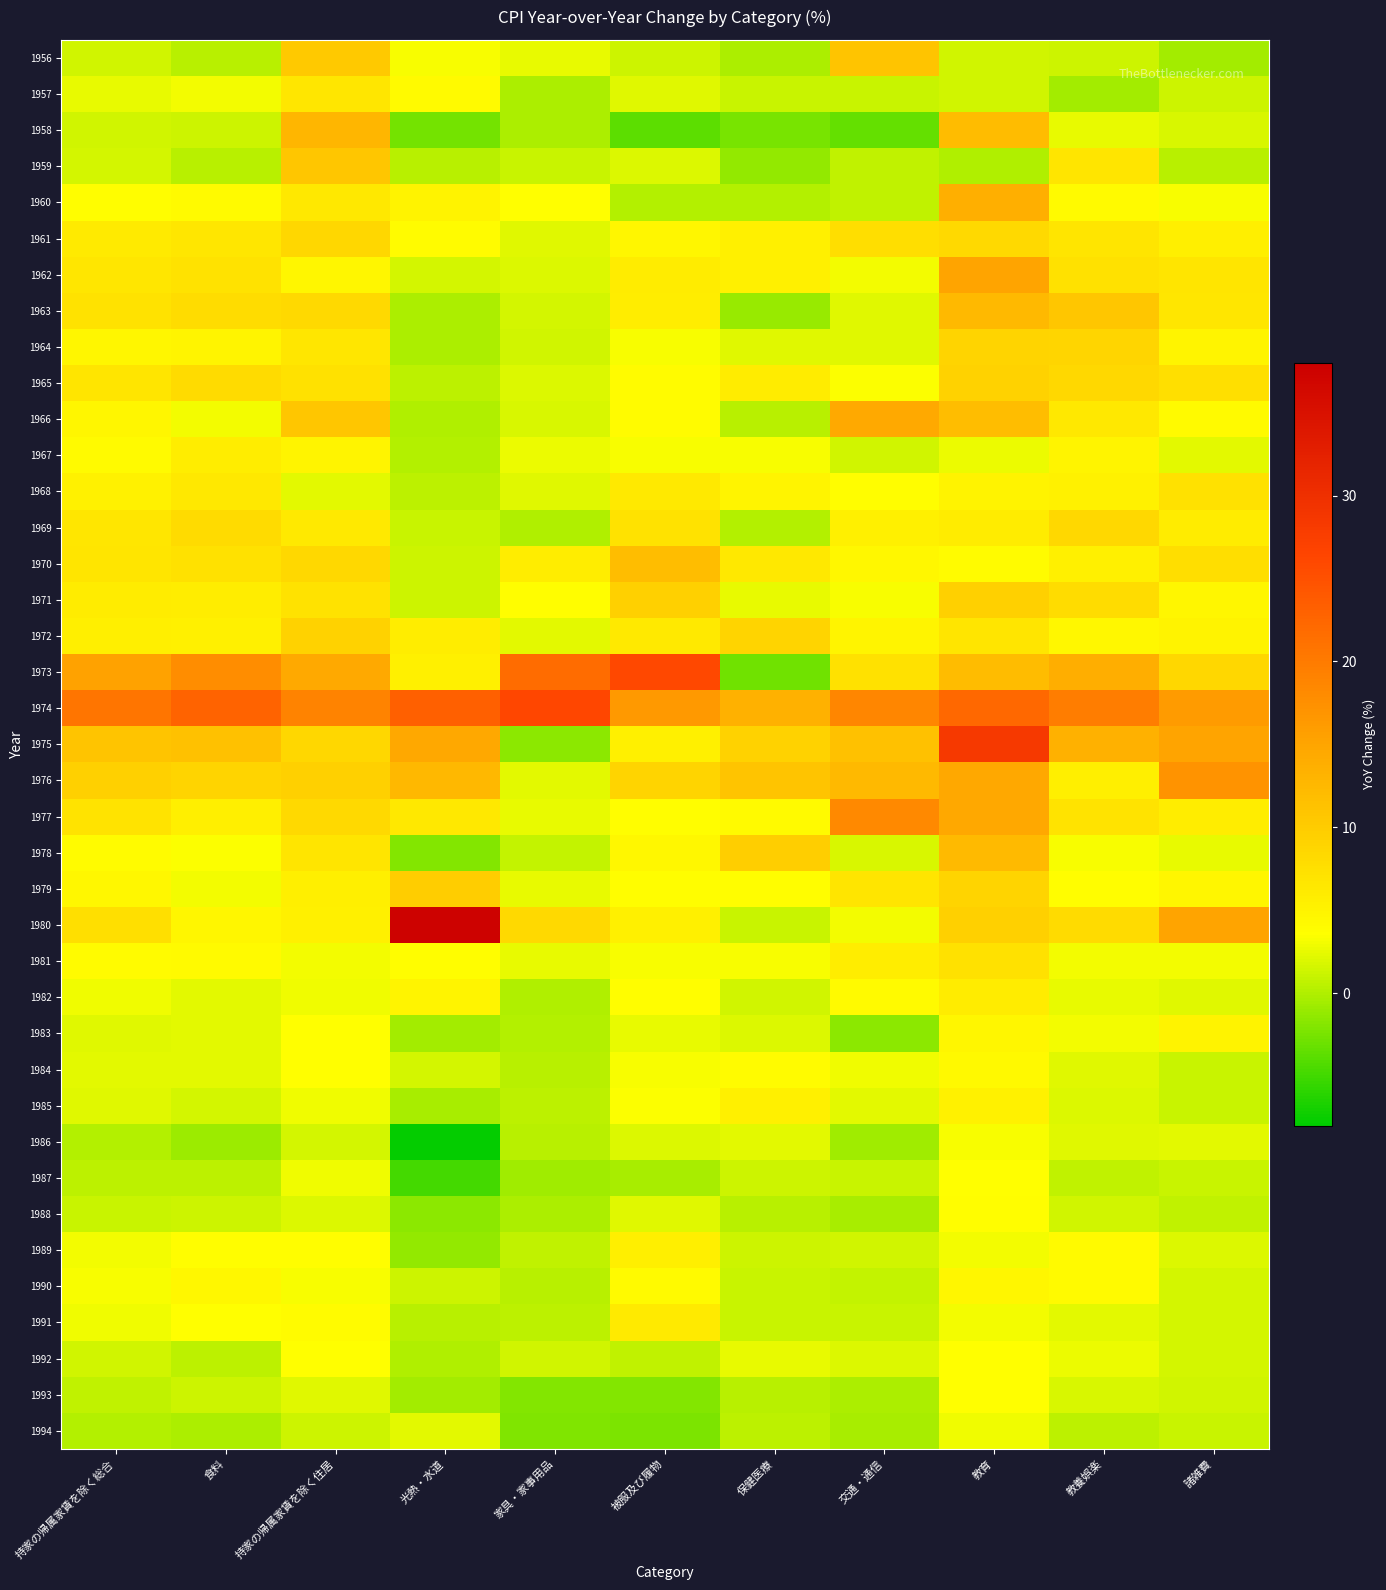

Which category has the lowest value across all series?

光熱・水道